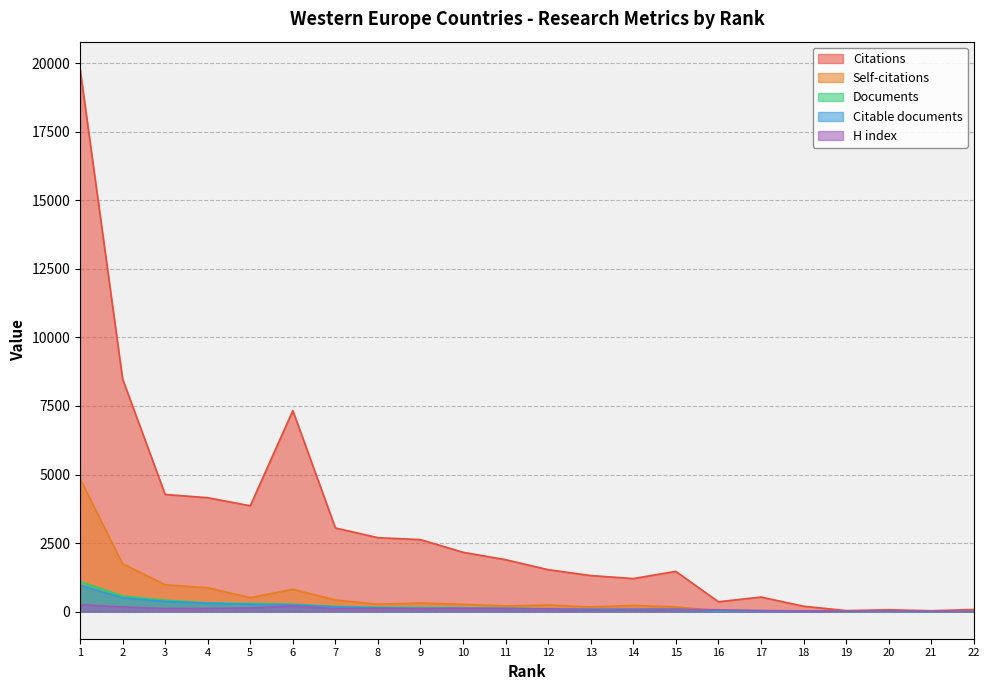

Which category has the highest value in the Citable documents series?

1